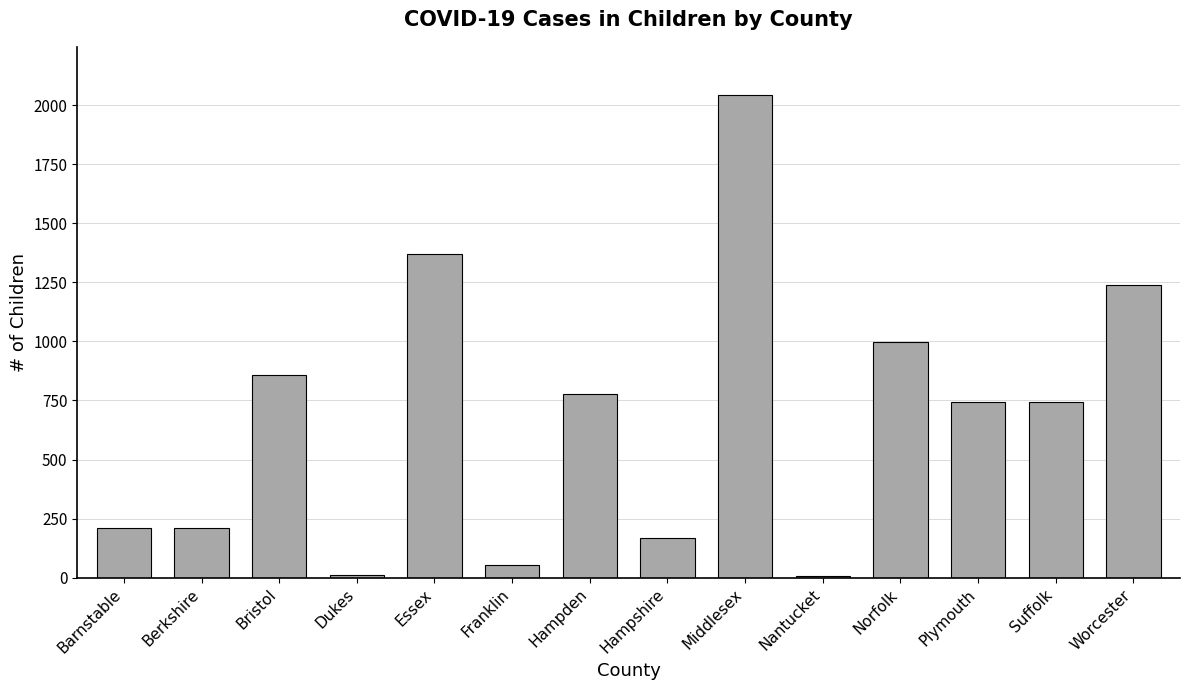

What is the difference between the values at Worcester and Suffolk?

495